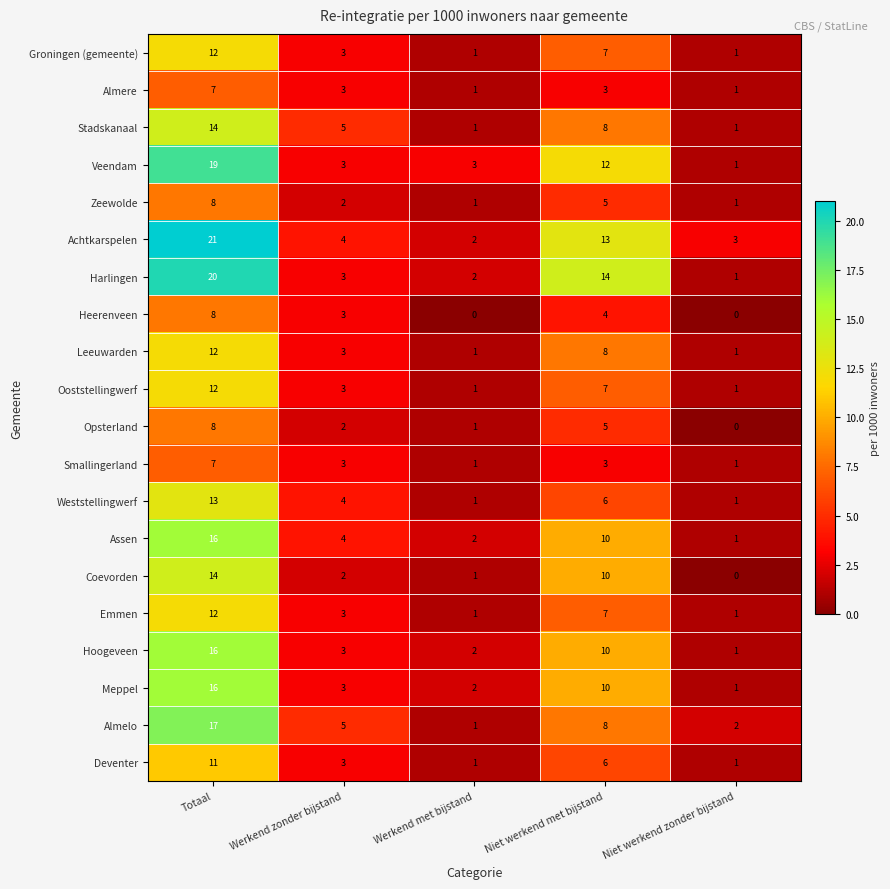

At which label is Groningen (gemeente) closest to 6?

Niet werkend met bijstand